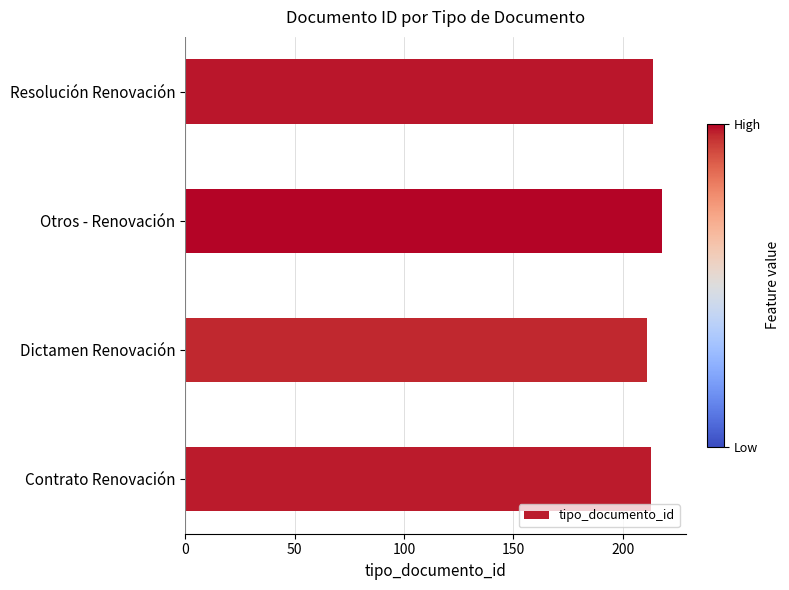

What is the greatest value displayed?

218